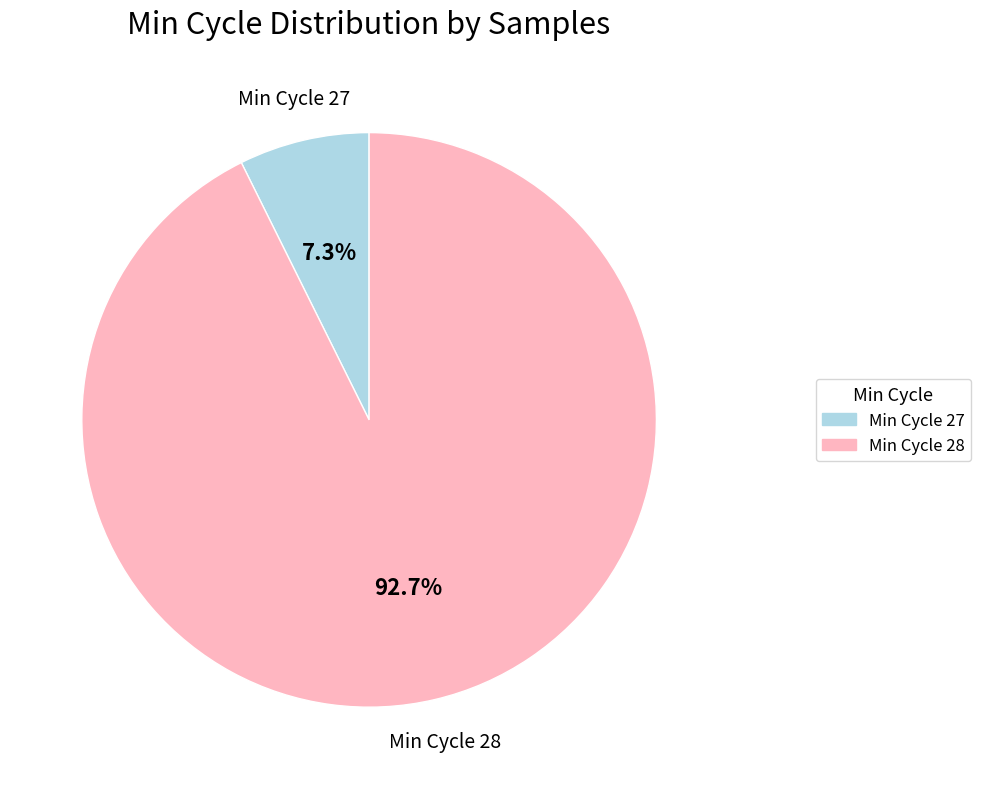

Is there a majority slice in this chart?

Yes